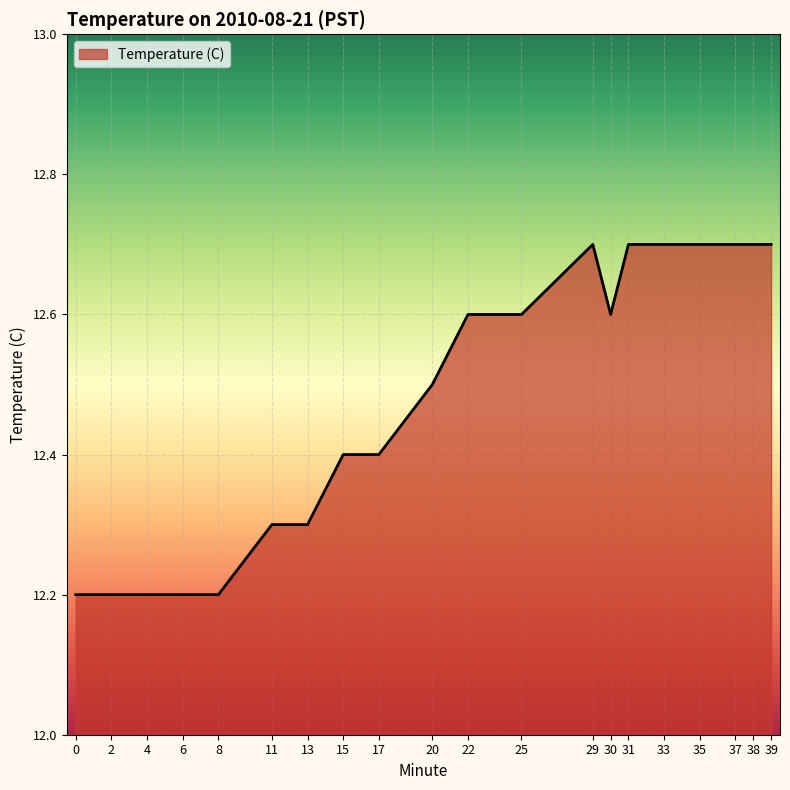

What is the average value?

12.5